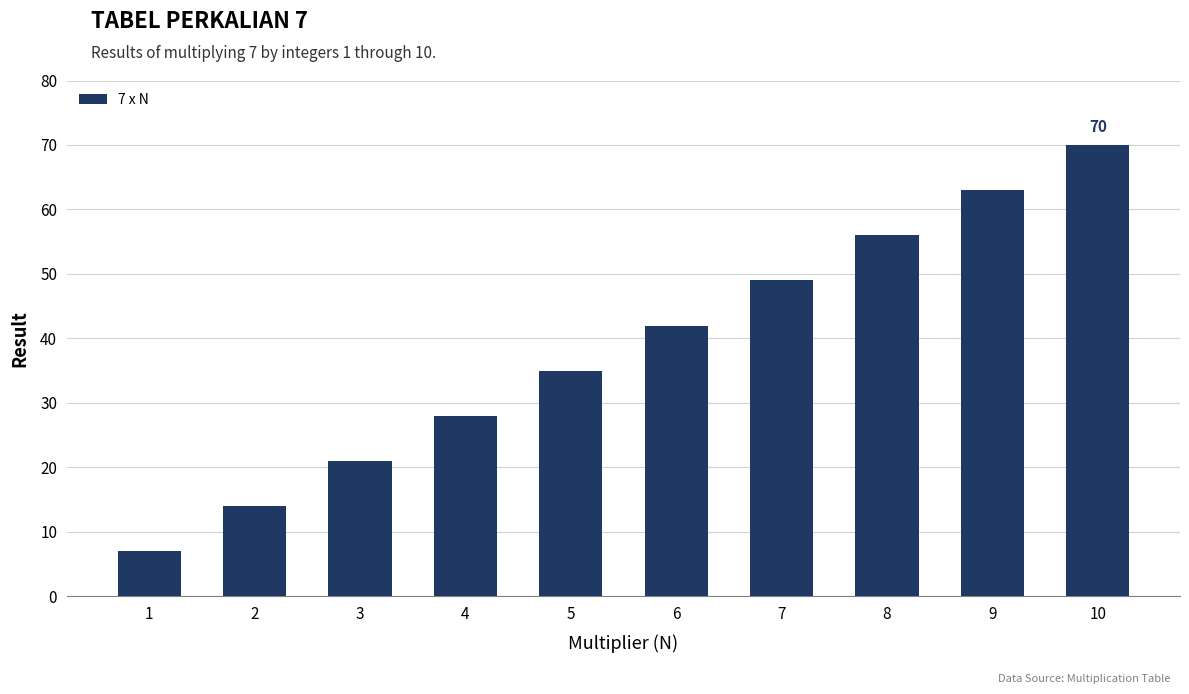

List the labels in order of value, smallest first.

1, 2, 3, 4, 5, 6, 7, 8, 9, 10